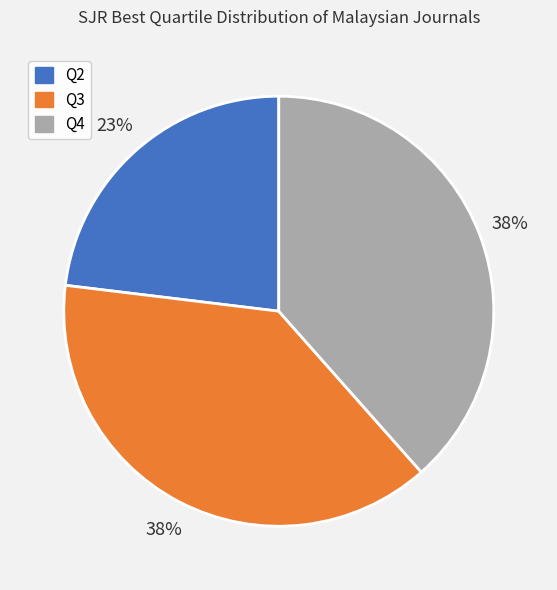

What is the smallest slice in the pie chart?

Q2